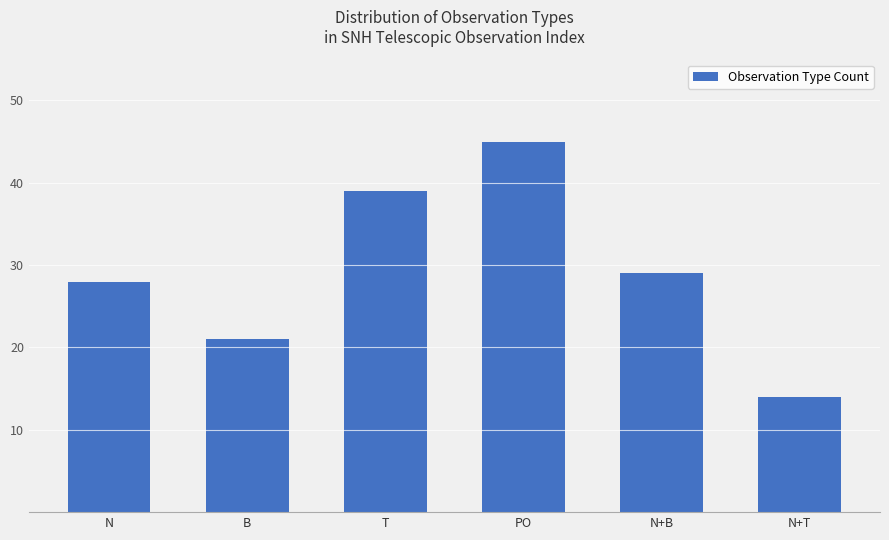

What is the minimum value shown in the chart?

14